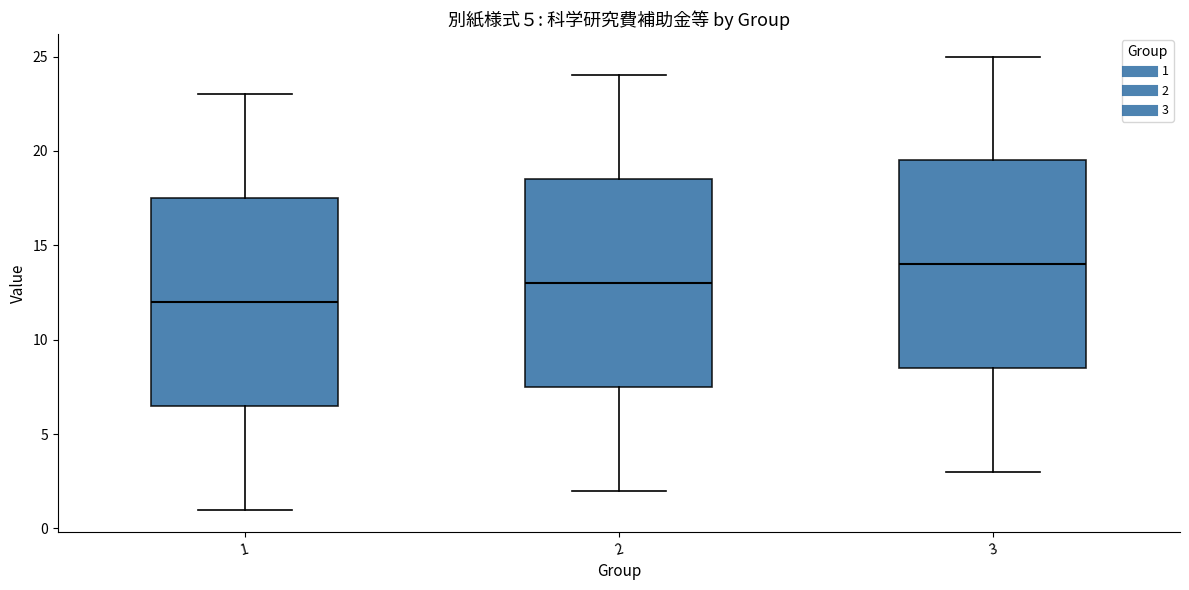

Reading left to right, read every box against the y-axis: the position of its median line, the range the box covers, and the ends of its whiskers. The values are not printed on the chart, so give them approximately, as read against the axis.

1: median 12.0, box 6.5 to 17.5, whiskers 1.0 to 23.0
2: median 13.0, box 7.5 to 18.5, whiskers 2.0 to 24.0
3: median 14.0, box 8.5 to 19.5, whiskers 3.0 to 25.0